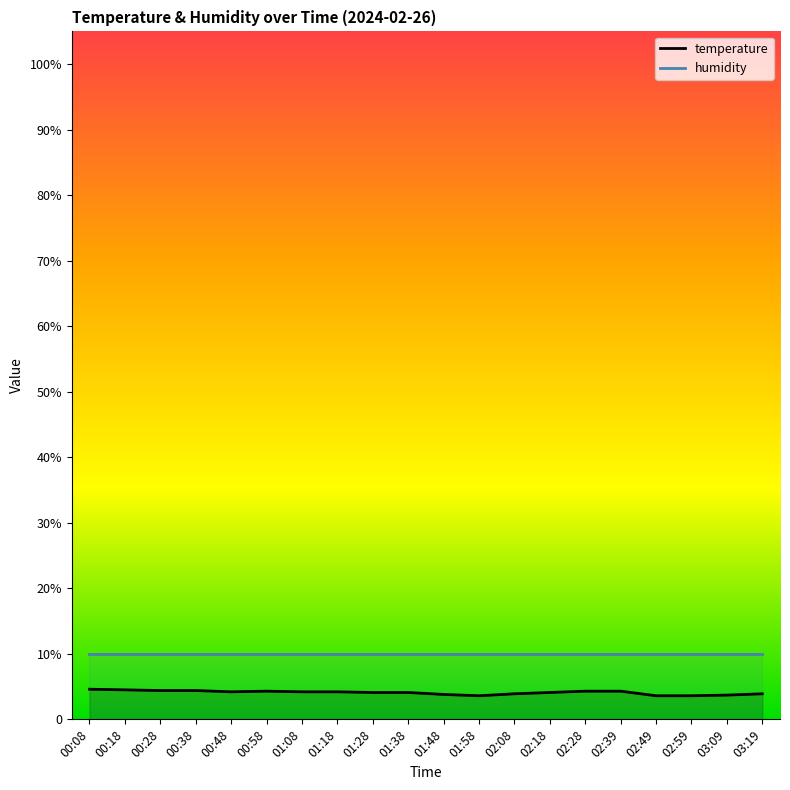

List the series in order of their overall mean, highest first.

humidity, temperature